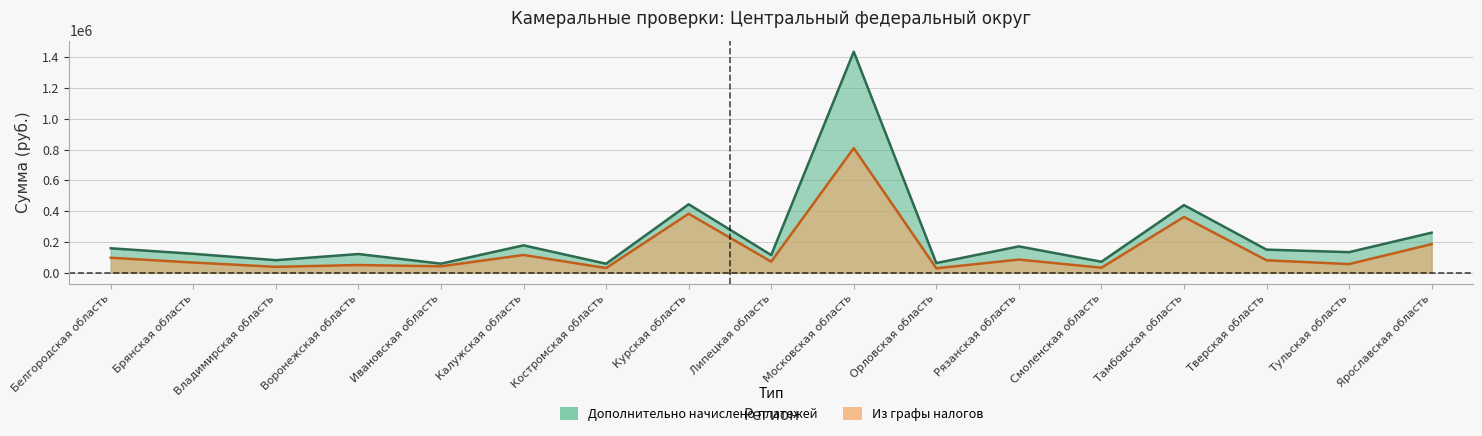

At how many categories does at least one series exceed 346093?

3